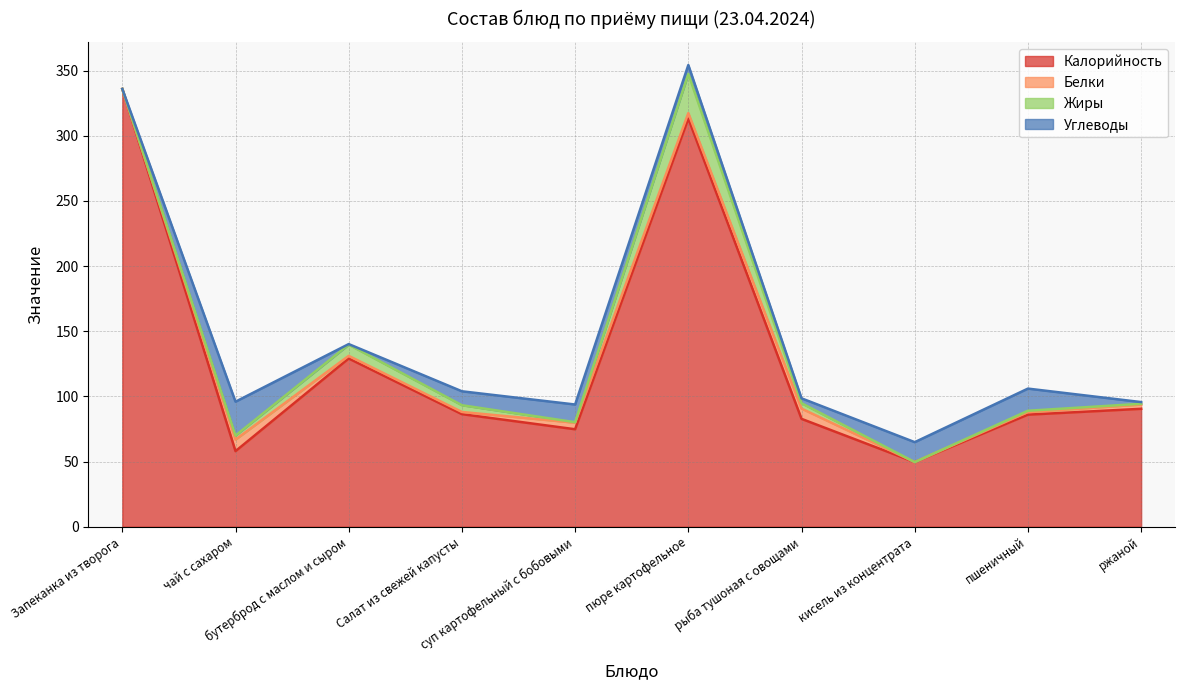

List the series in order of their peak value, highest first.

Калорийность, Жиры, Углеводы, Белки